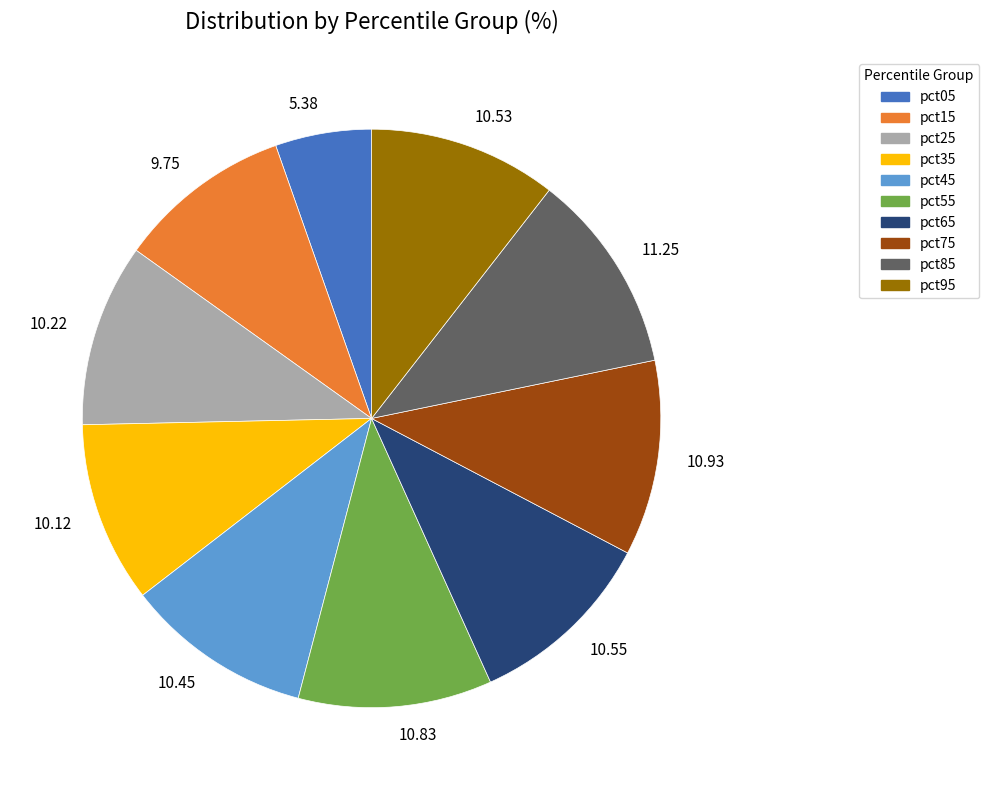

Between pct85 and pct05, which is larger?

pct85